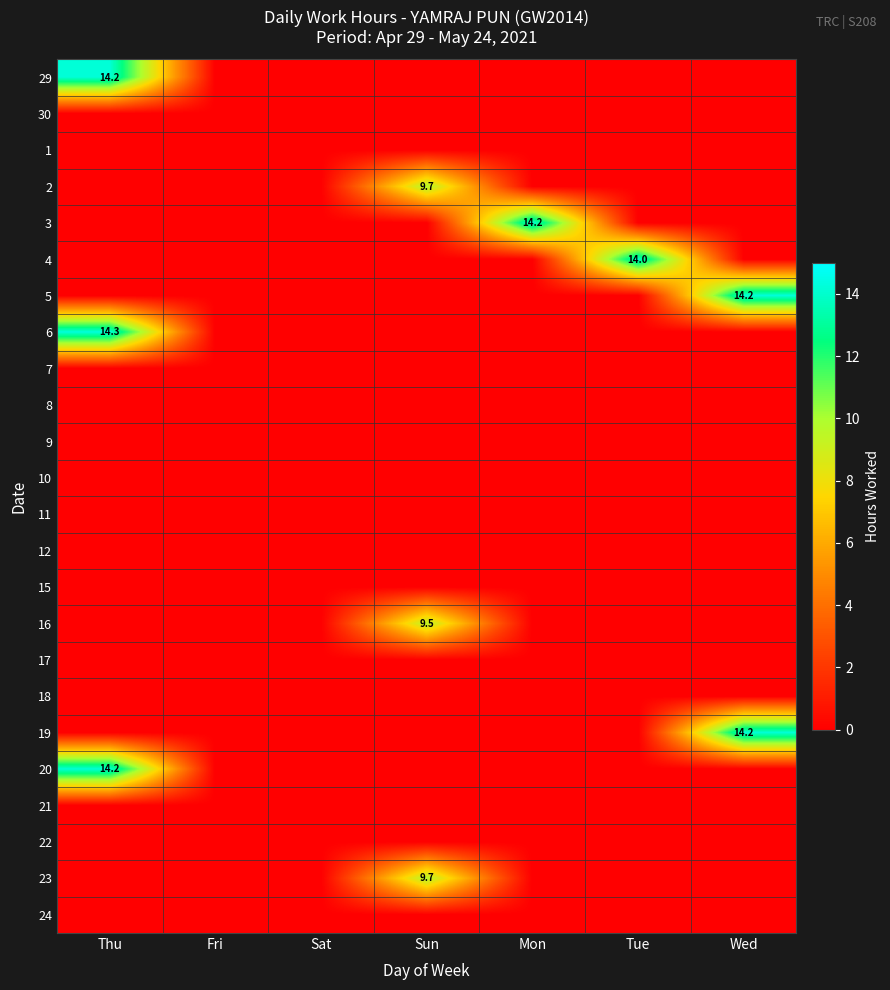

What is the sum of the 2 values at Sun and Tue?

9.7